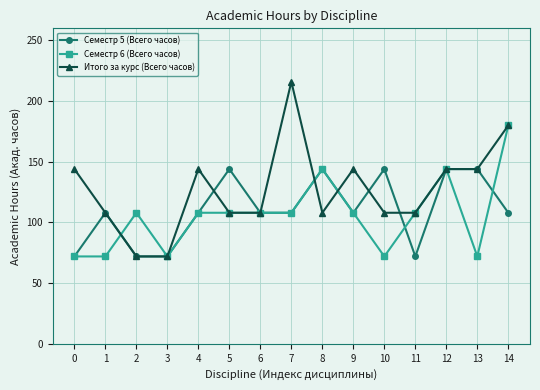

Where is the first local maximum for Семестр 5 (Всего часов)?

1